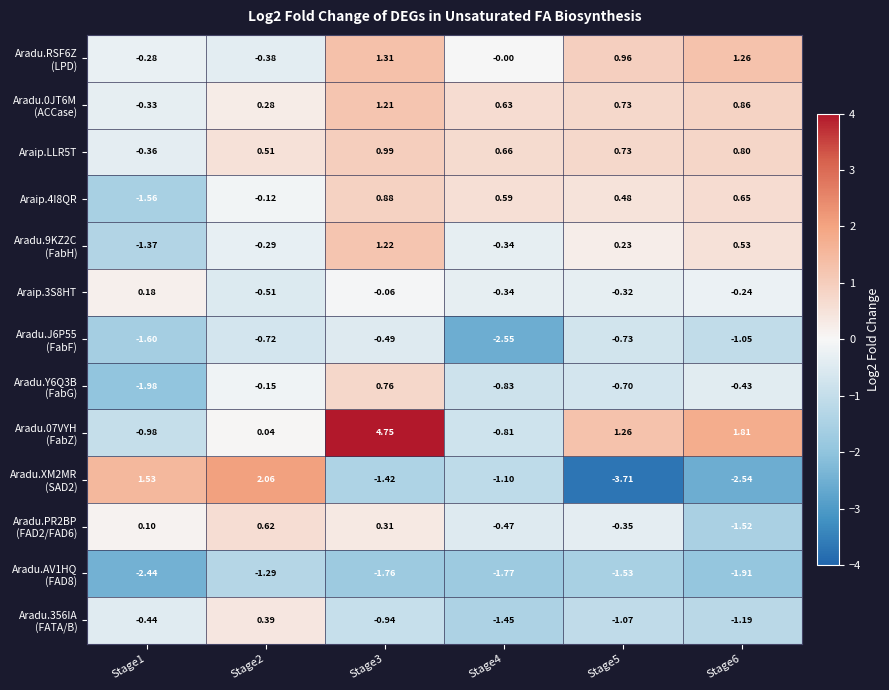

How many data points does each series have?

6